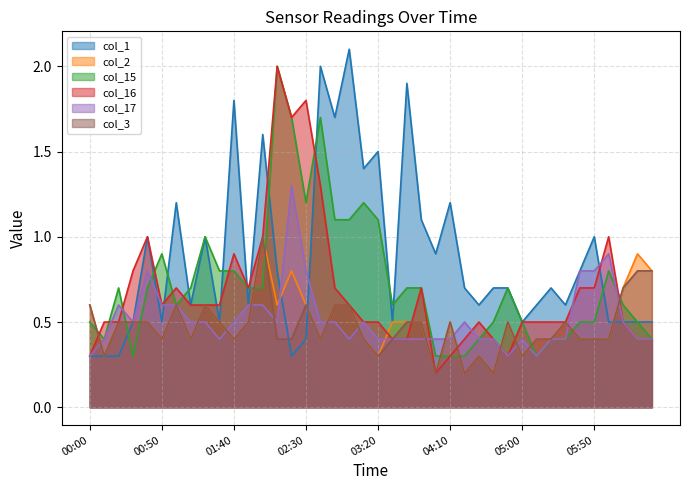

How many lines are shown in the chart?

6